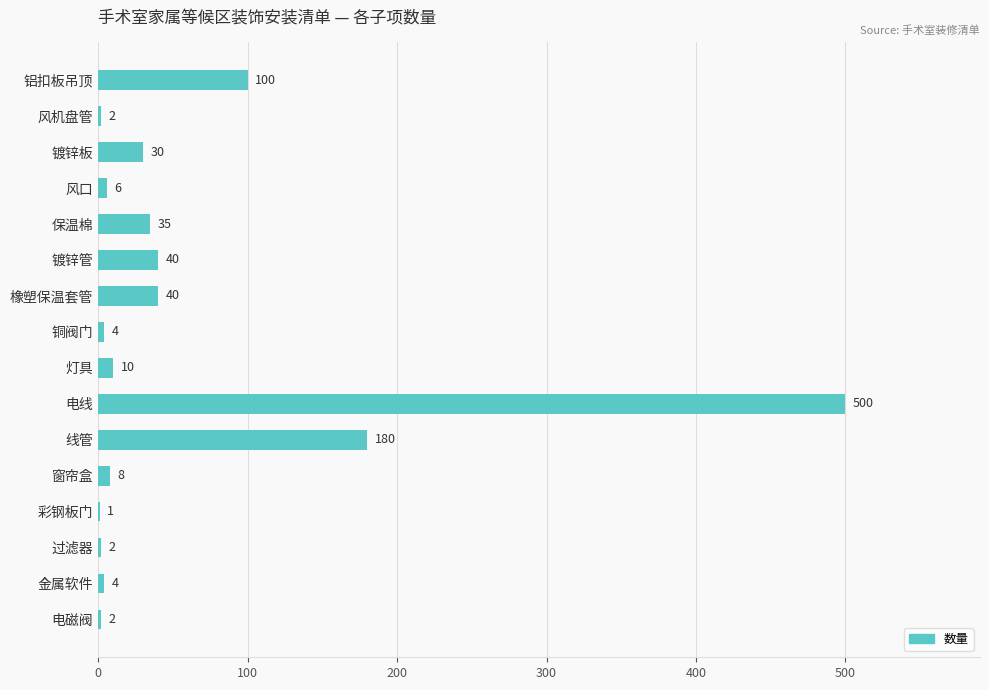

What is the sum of the values at 窗帘盒 and 过滤器?

10